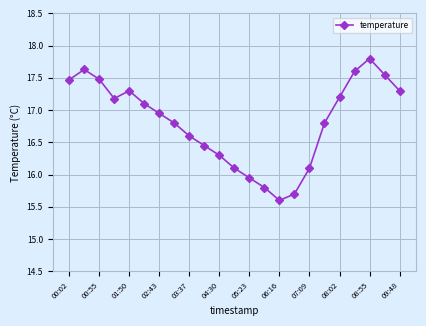

What is the average value?

16.8